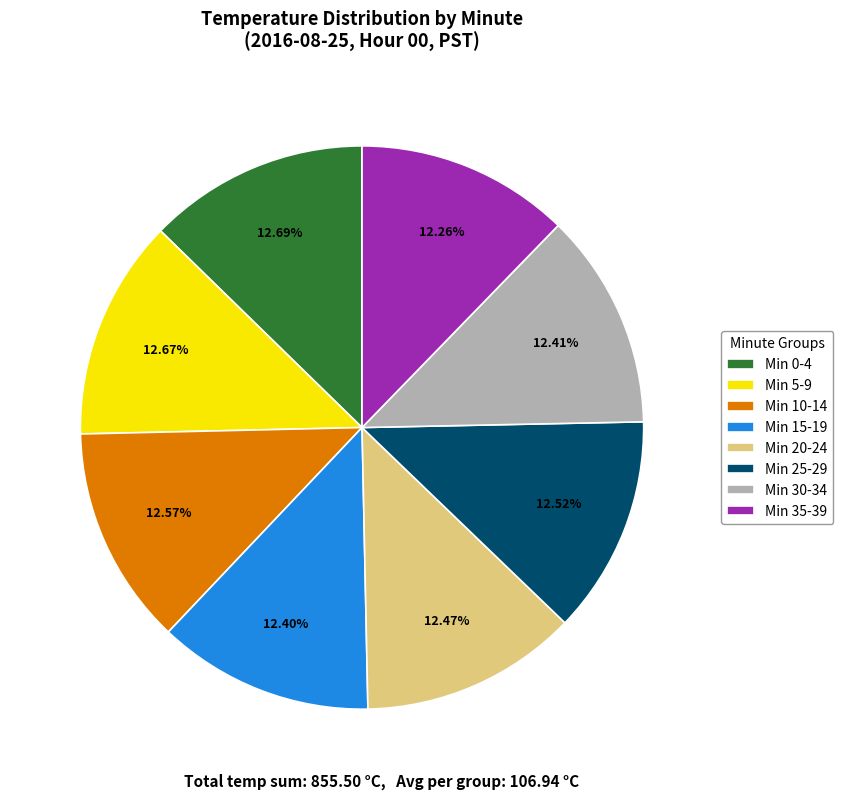

Do Min 15-19 and Min 5-9 together represent more than half of the pie?

No